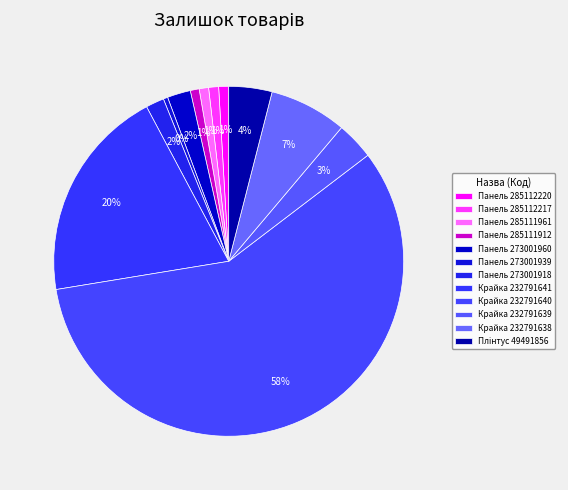

Which slice is the largest?

Крайка 232791640